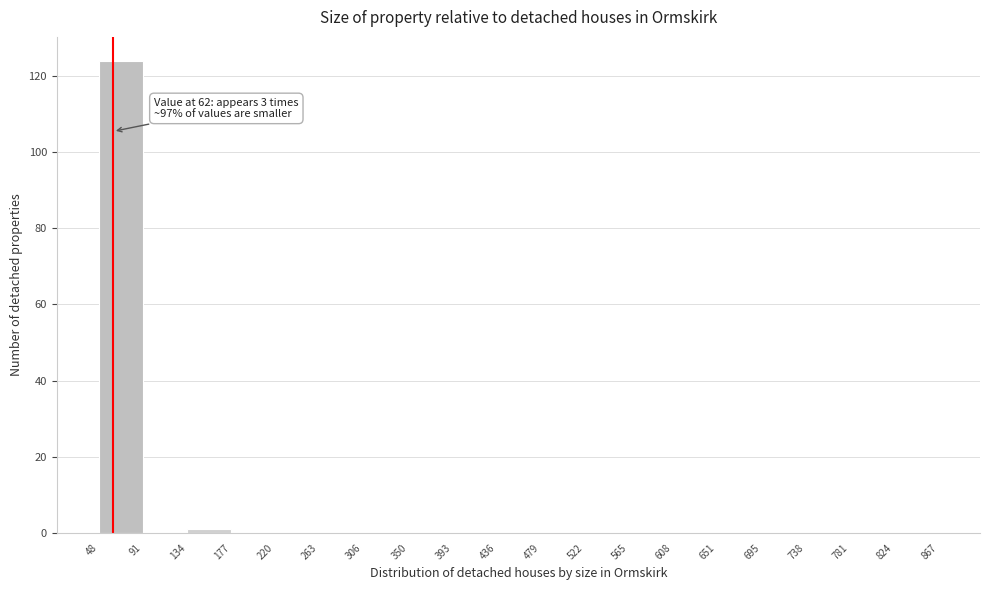

Over which range of the x-axis is the bar tallest?

48 to 91